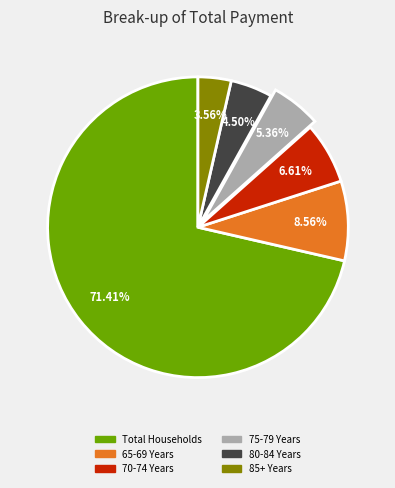

Which slice is the largest?

Total Households